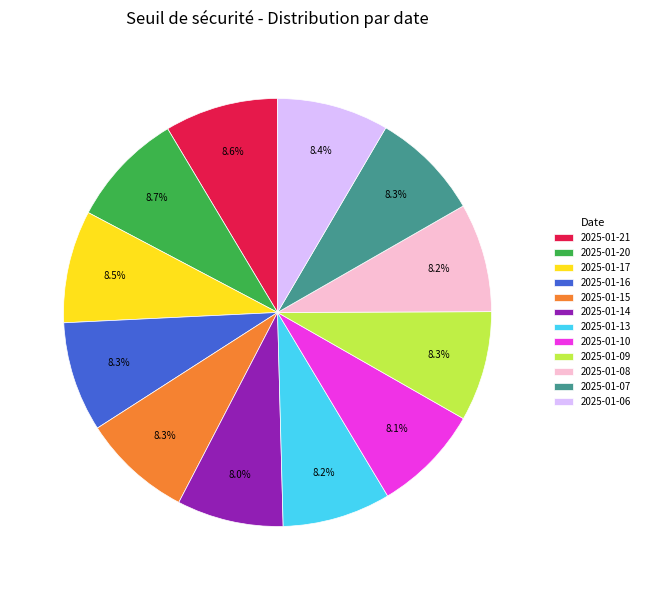

Approximately how many times larger is the value at 2025-01-20 compared to 2025-01-13?

1.1